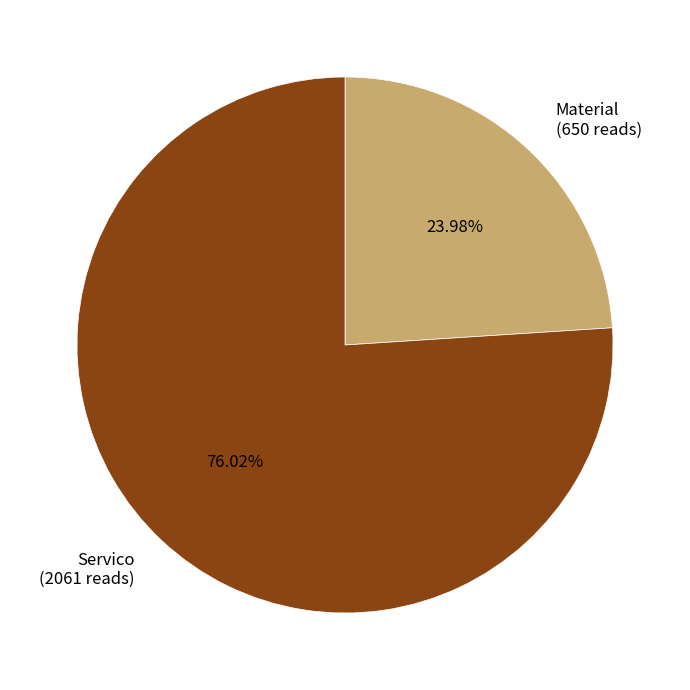

To the nearest percent, what portion does Servico represent?

76%